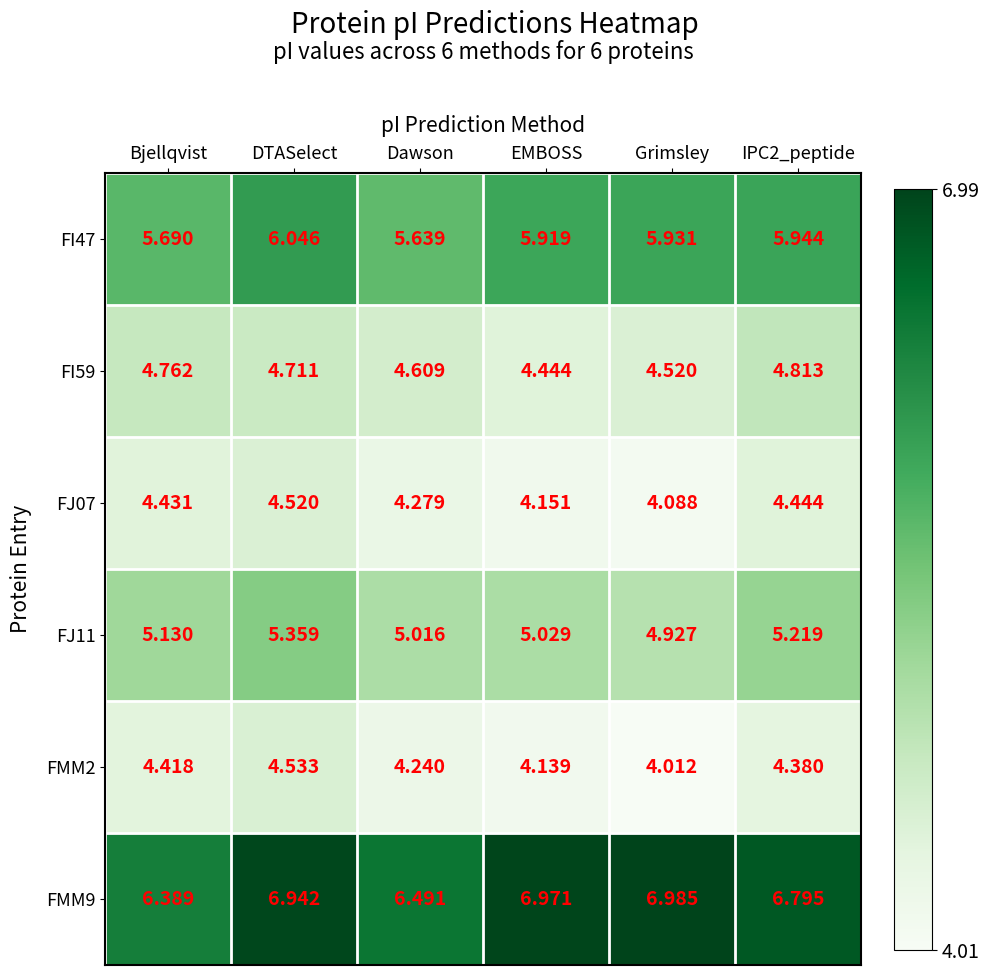

At which category is the sum across all series the highest?

DTASelect